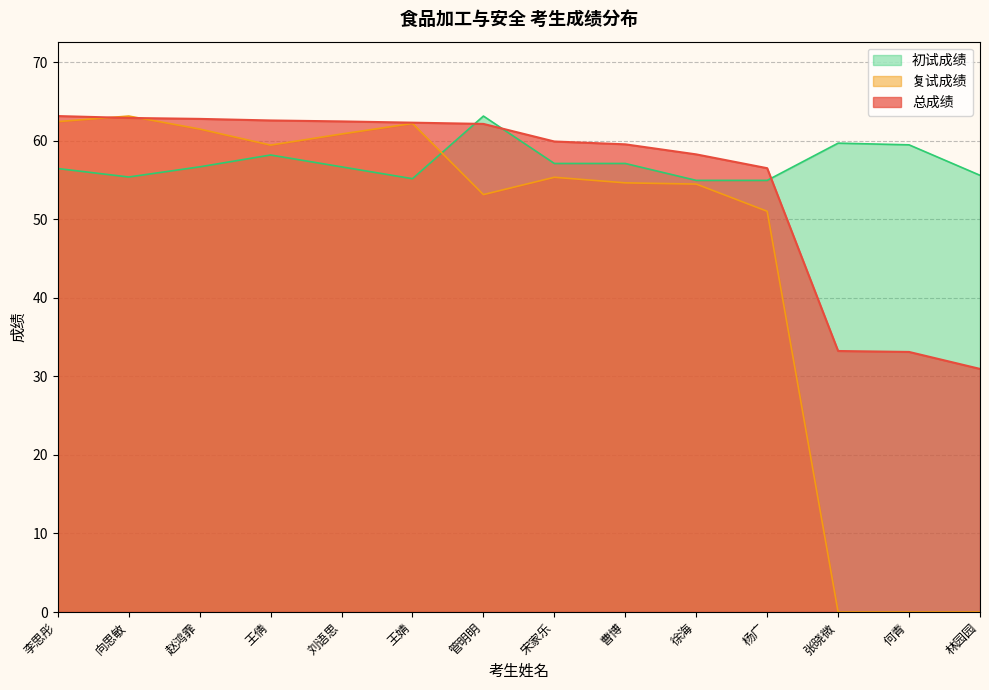

Which series changed the most between 李思彤 and 赵鸿霏?

复试成绩